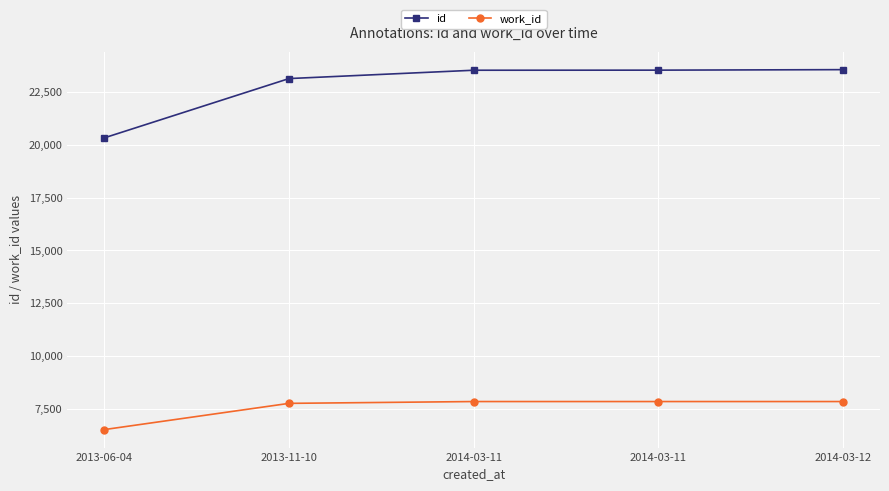

Which label corresponds to the largest value in the chart?

2014-03-12